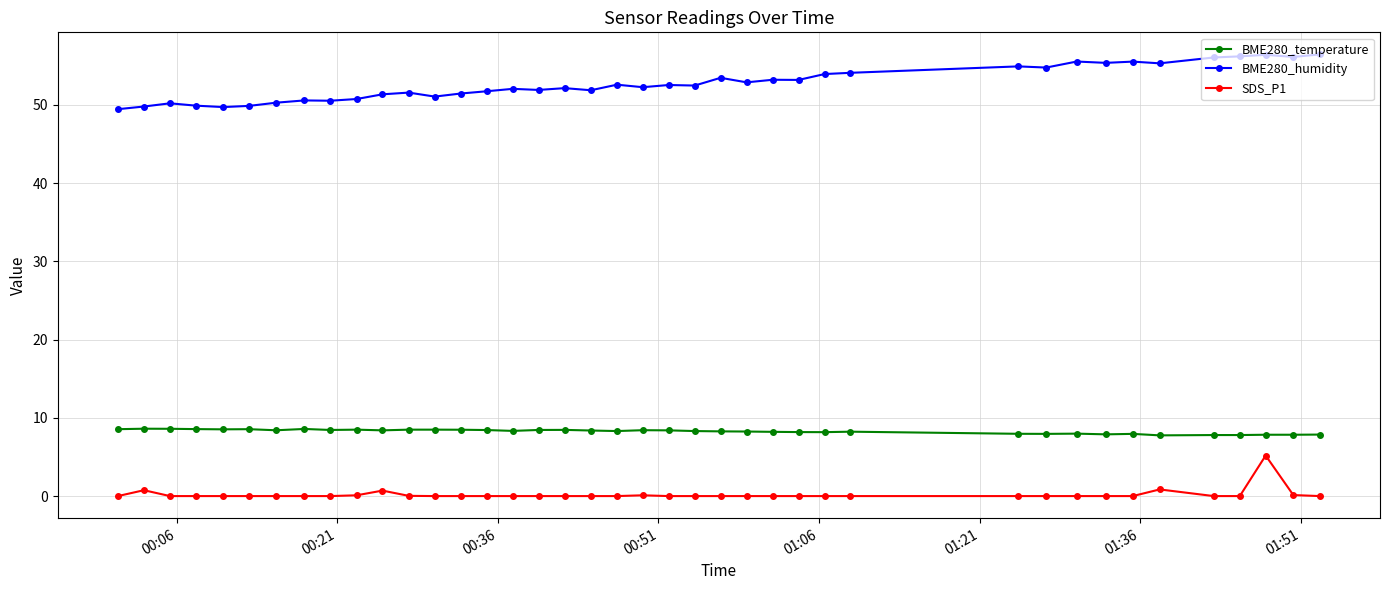

What is the value of the BME280_humidity point at the 8th from the left?

50.6